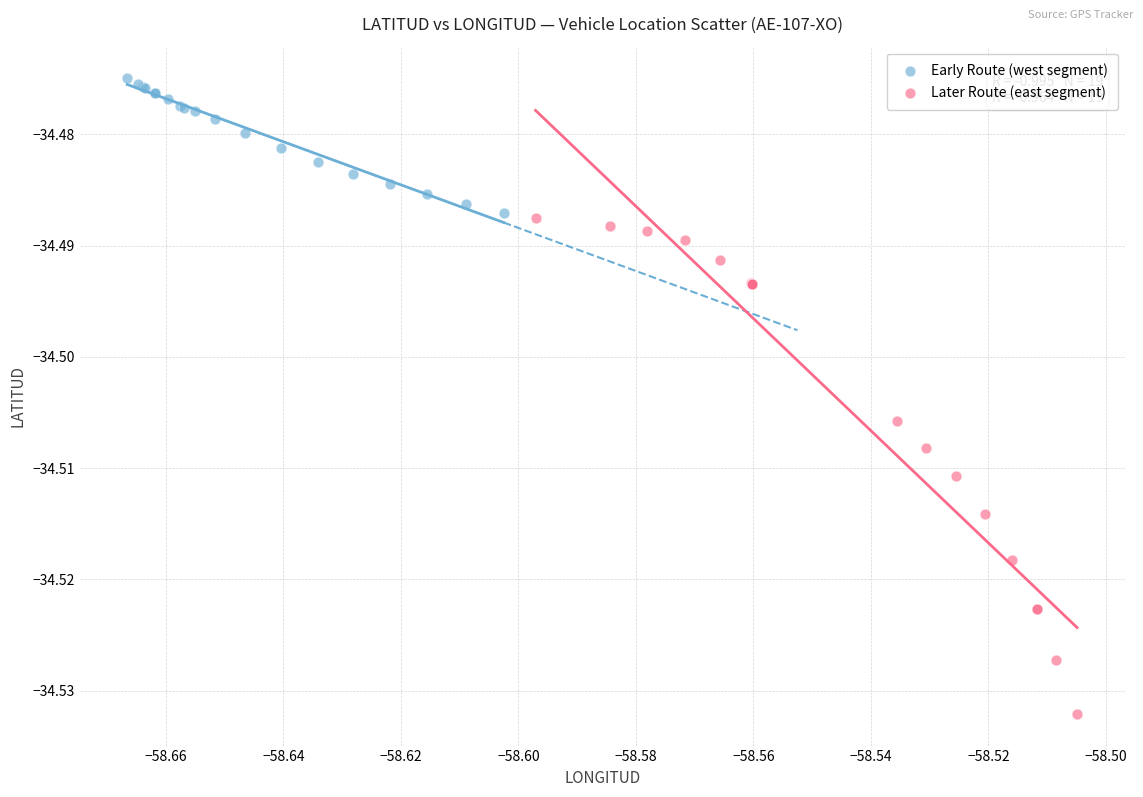

Which series has the widest spread of Y values?

Later Route (east segment)